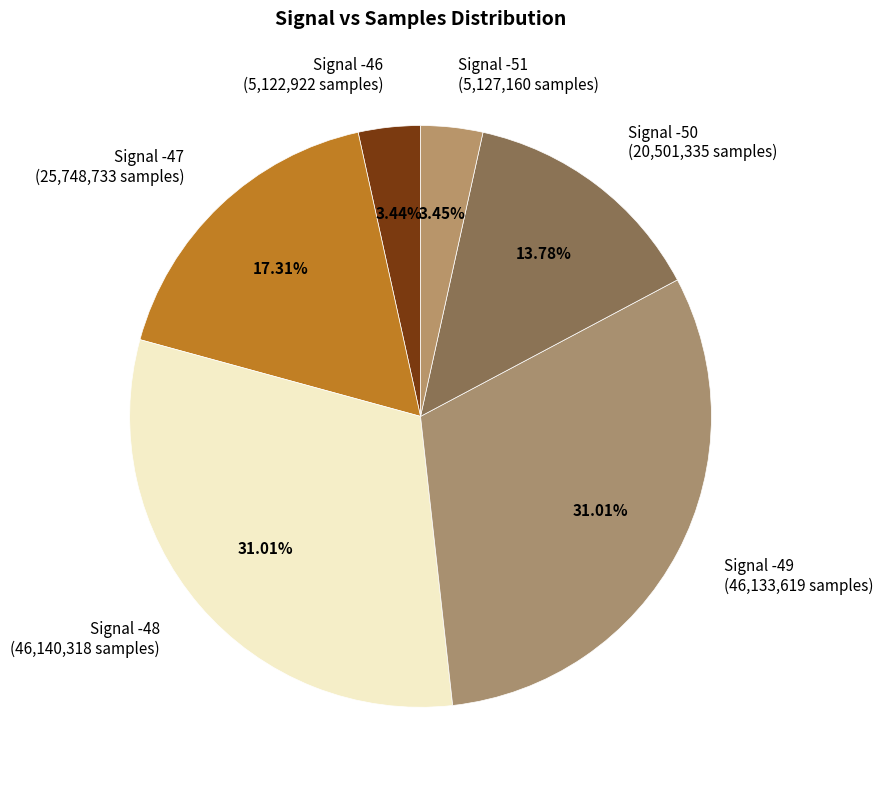

Do Signal -46 (5,122,922 samples) and Signal -48 (46,140,318 samples) together represent more than half of the pie?

No